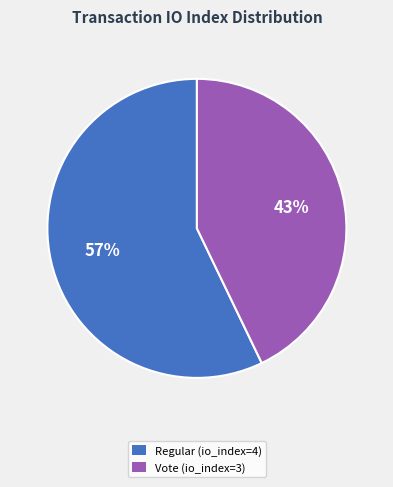

Is the sum of Vote (io_index=3) and Regular (io_index=4) greater than half?

Yes